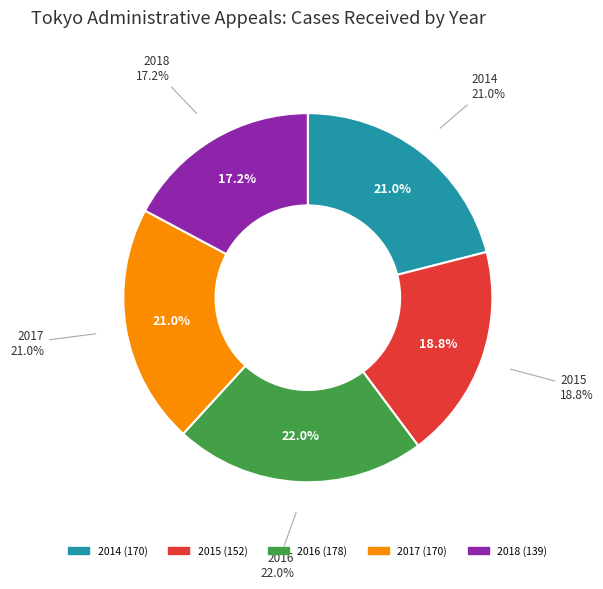

How many segments does this pie chart have?

5